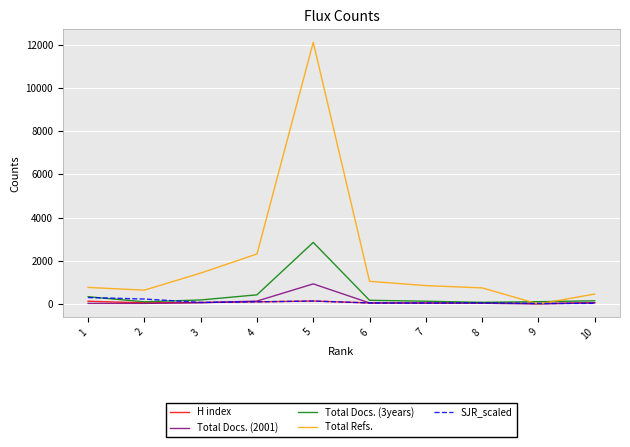

What is the maximum value shown in the chart?

12110